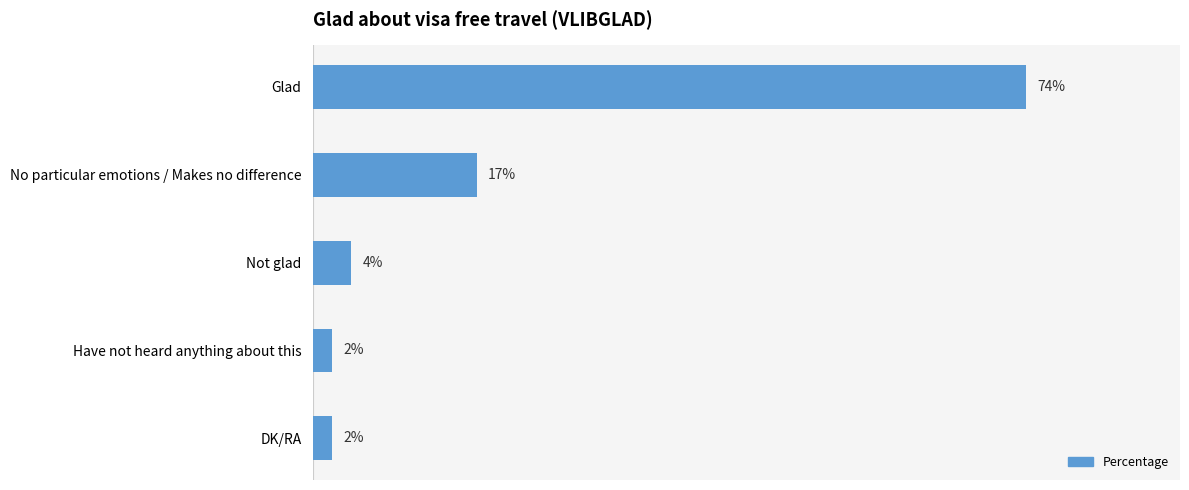

Which has a higher value, DK/RA or No particular emotions / Makes no difference?

No particular emotions / Makes no difference